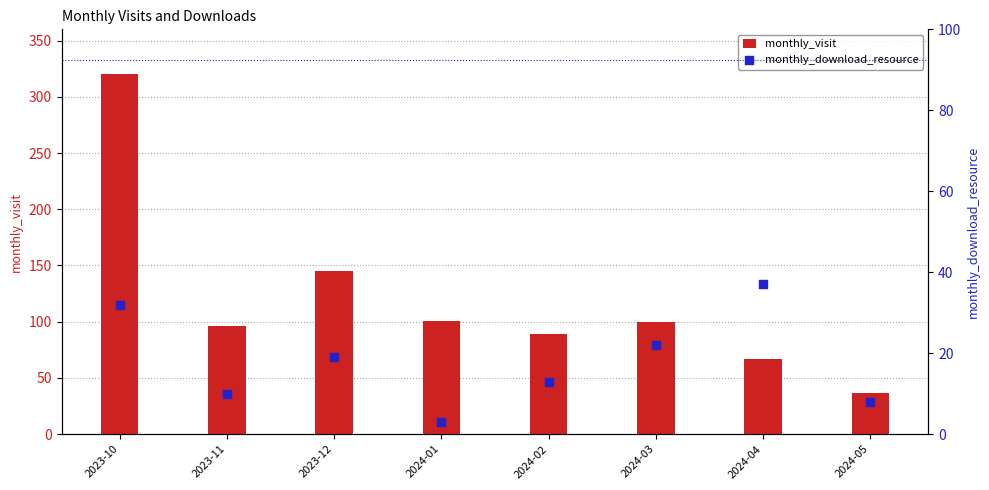

What is the total value across all series at 2024-02?

102